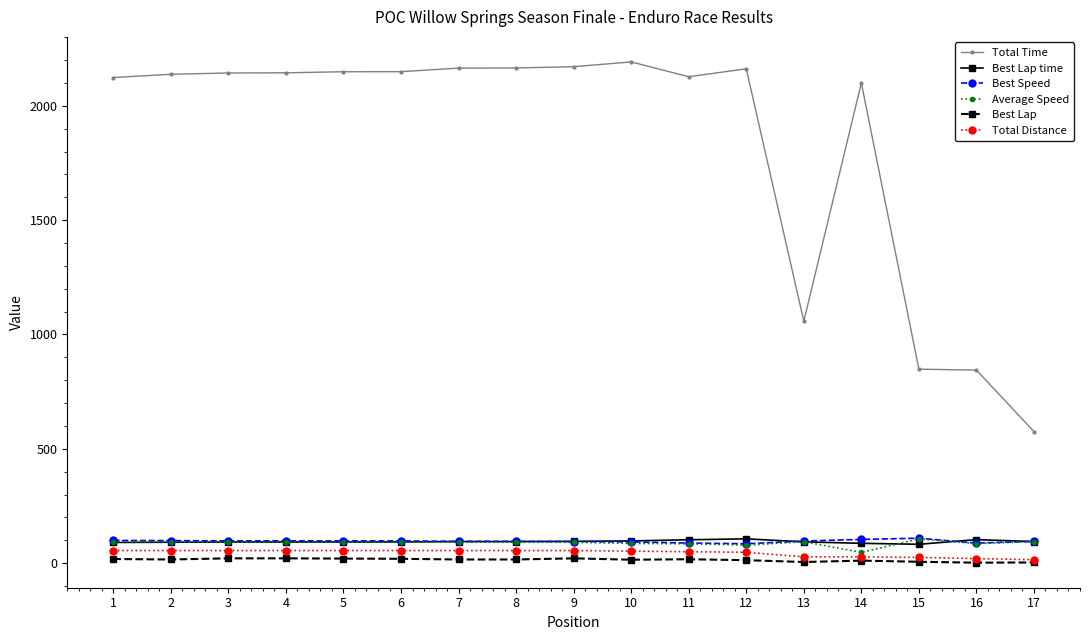

What is the highest value of the Total Distance series?

55.0